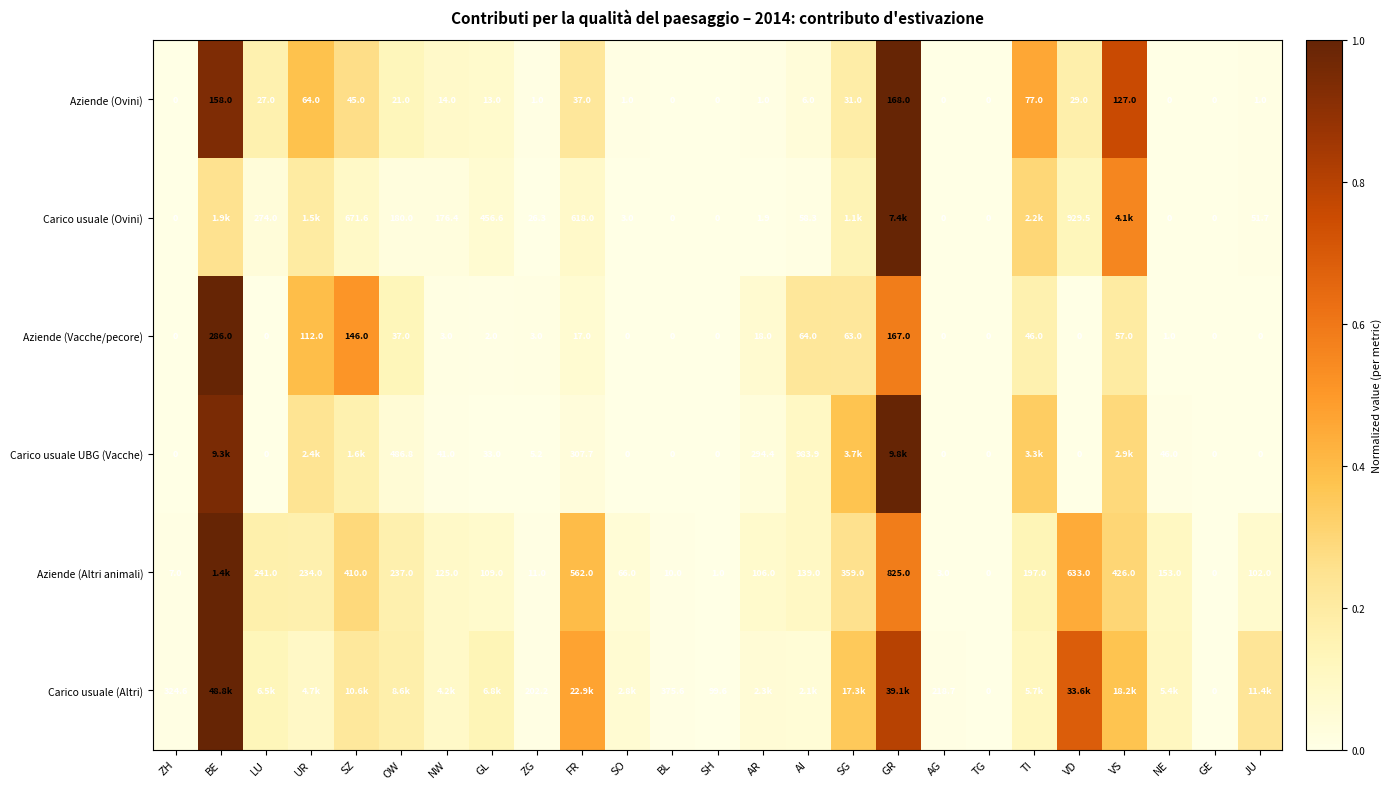

Where is Aziende (Ovini) nearest to the value 84?

TI